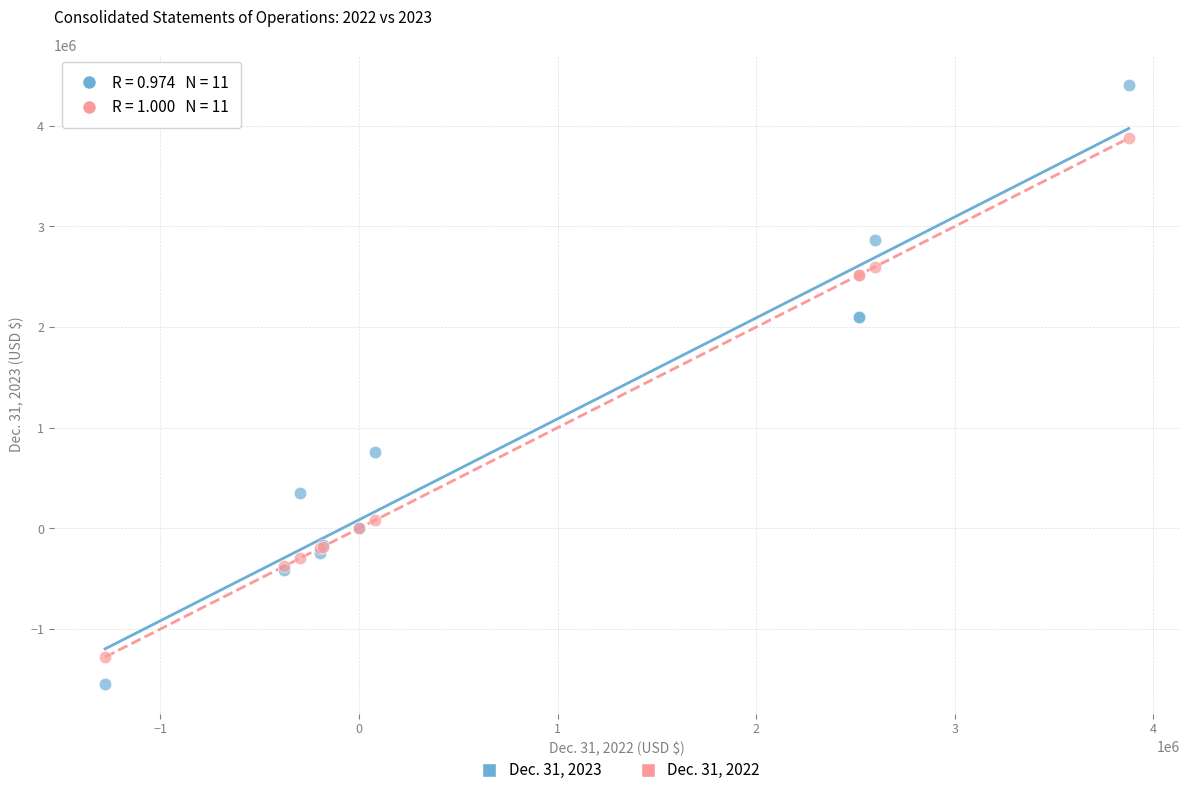

Which series reaches the minimum Y coordinate?

Dec. 31, 2023